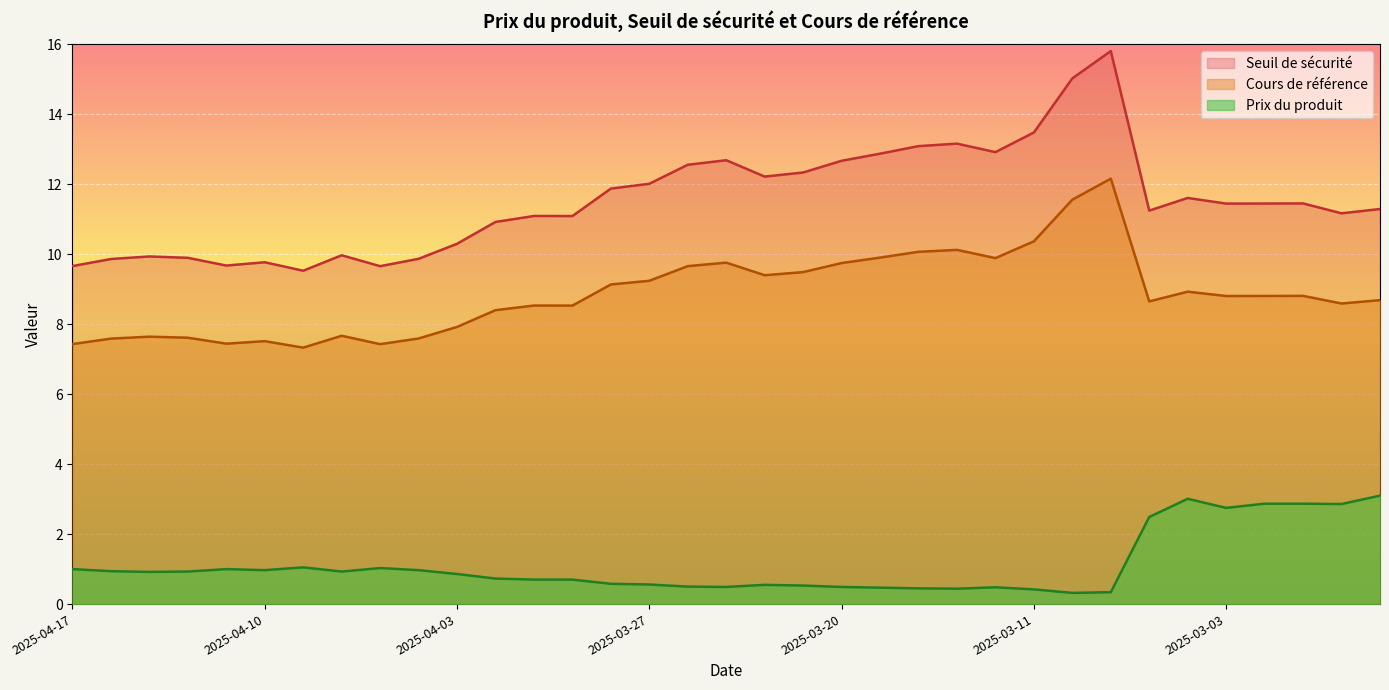

True or false: Prix du produit and Cours de référence intersect in this chart.

False